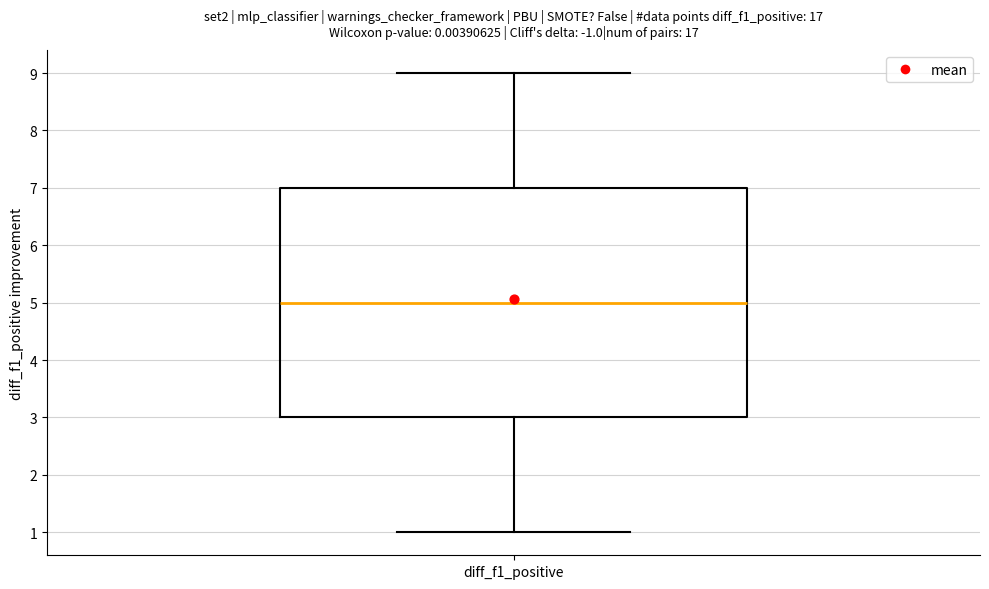

Where is the upper edge of the box for diff_f1_positive on the y-axis? The values are not printed on the chart, so give them approximately, as read against the axis.

7